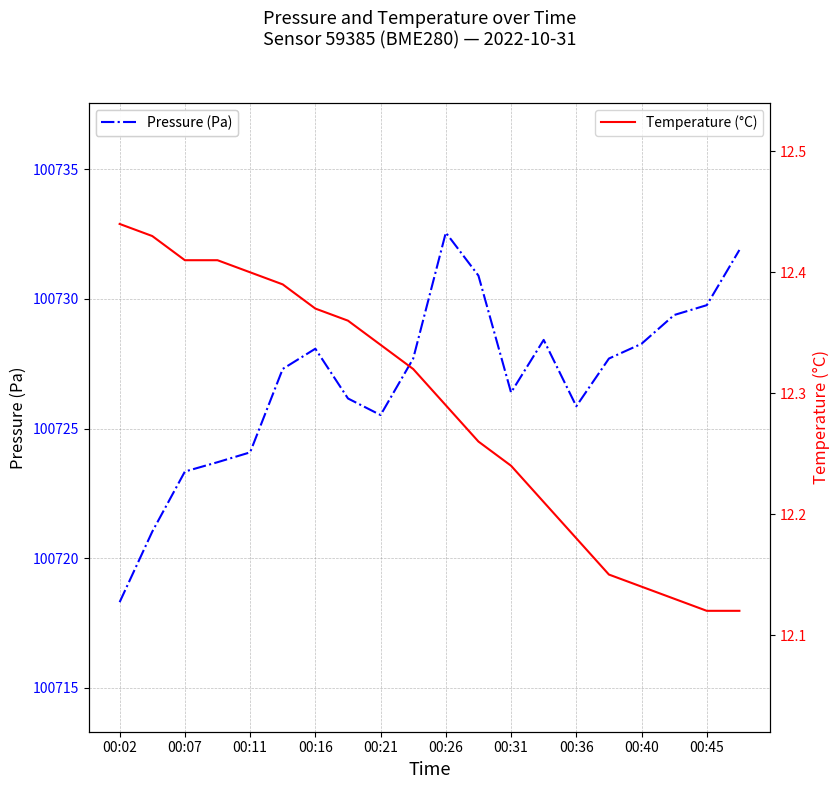

What is the difference between the Pressure (Pa) values at 00:26 and 00:11?

8.5